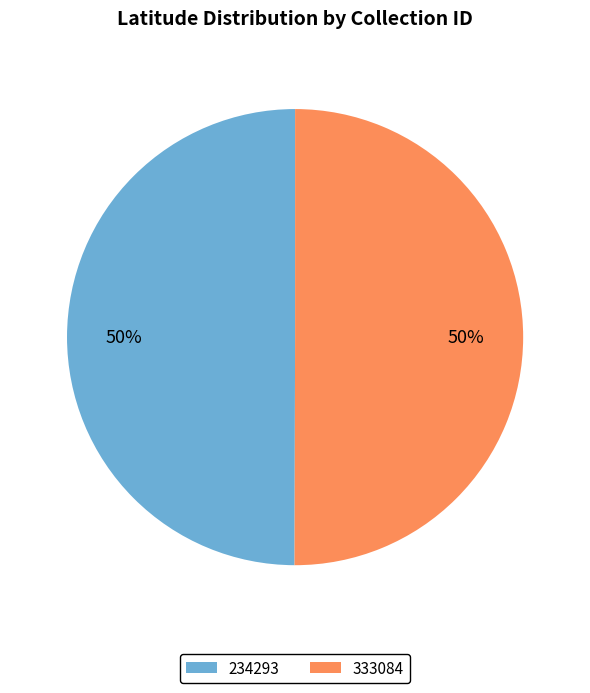

To the nearest percent, what is the average slice percentage?

50%